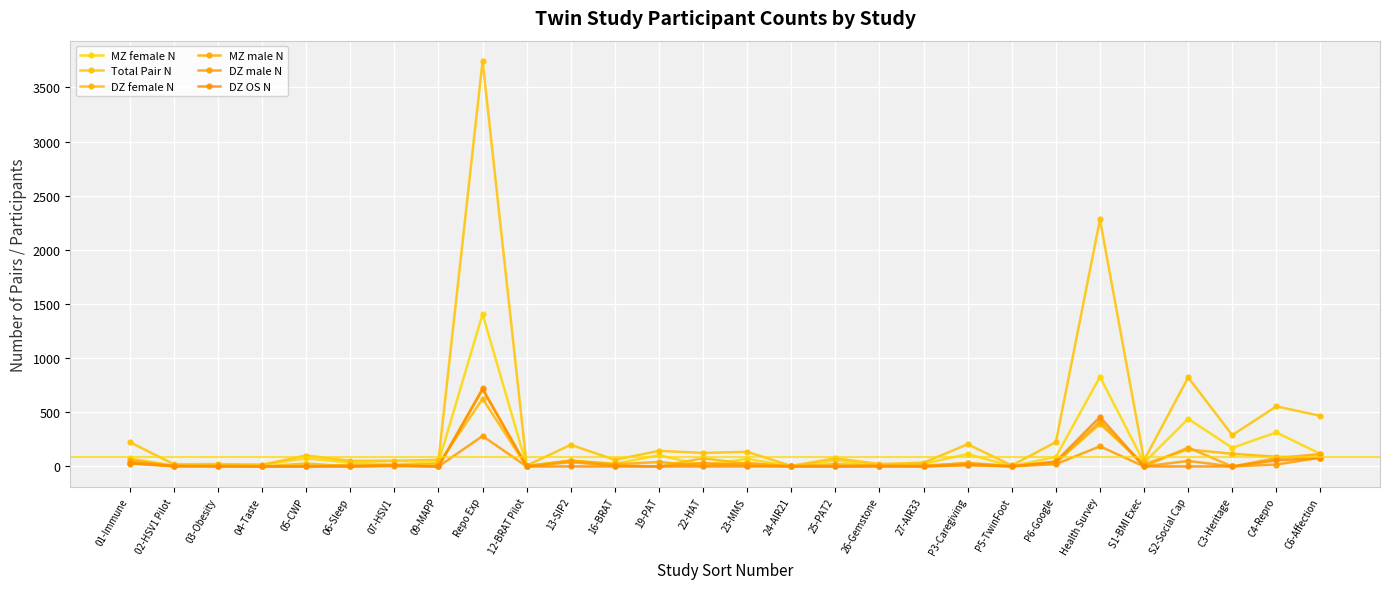

How many values in the Total Pair N series are below 101?

14